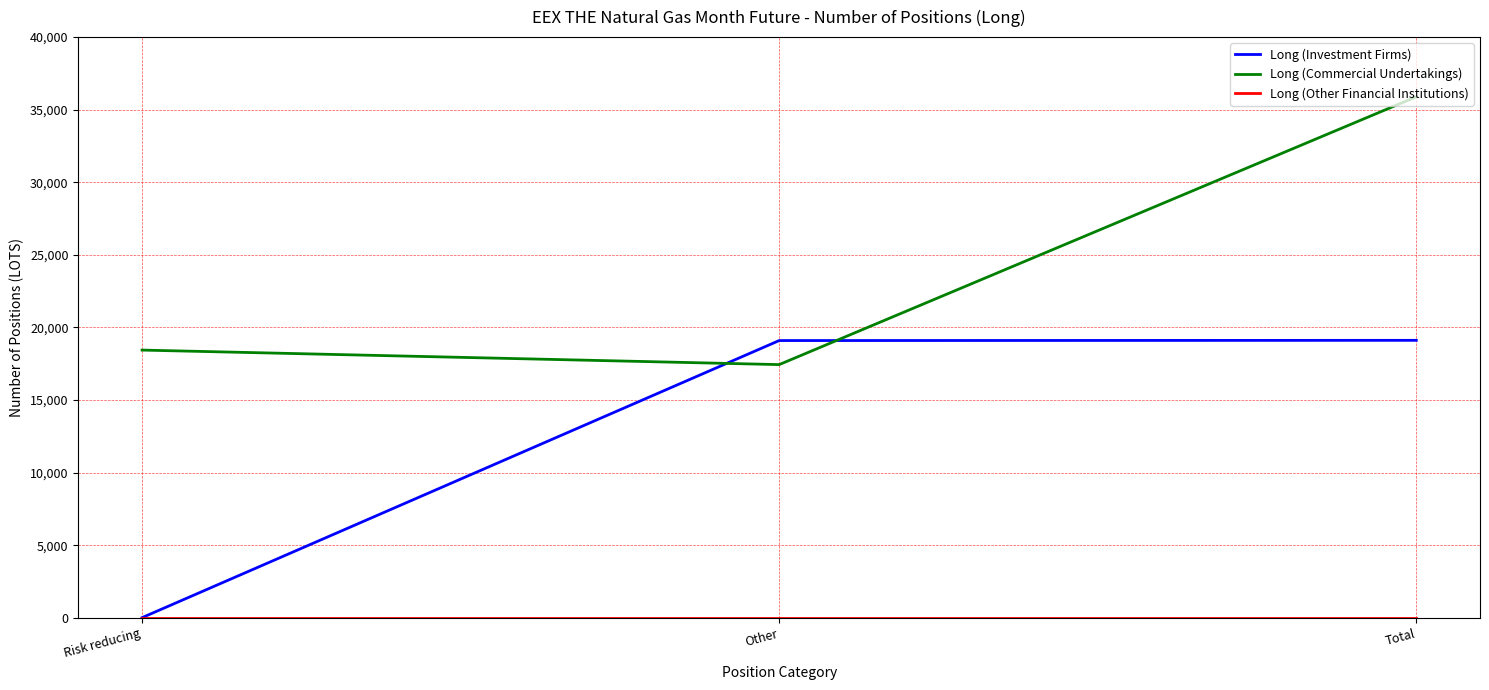

Which series has the largest total across all categories?

Long (Commercial Undertakings)